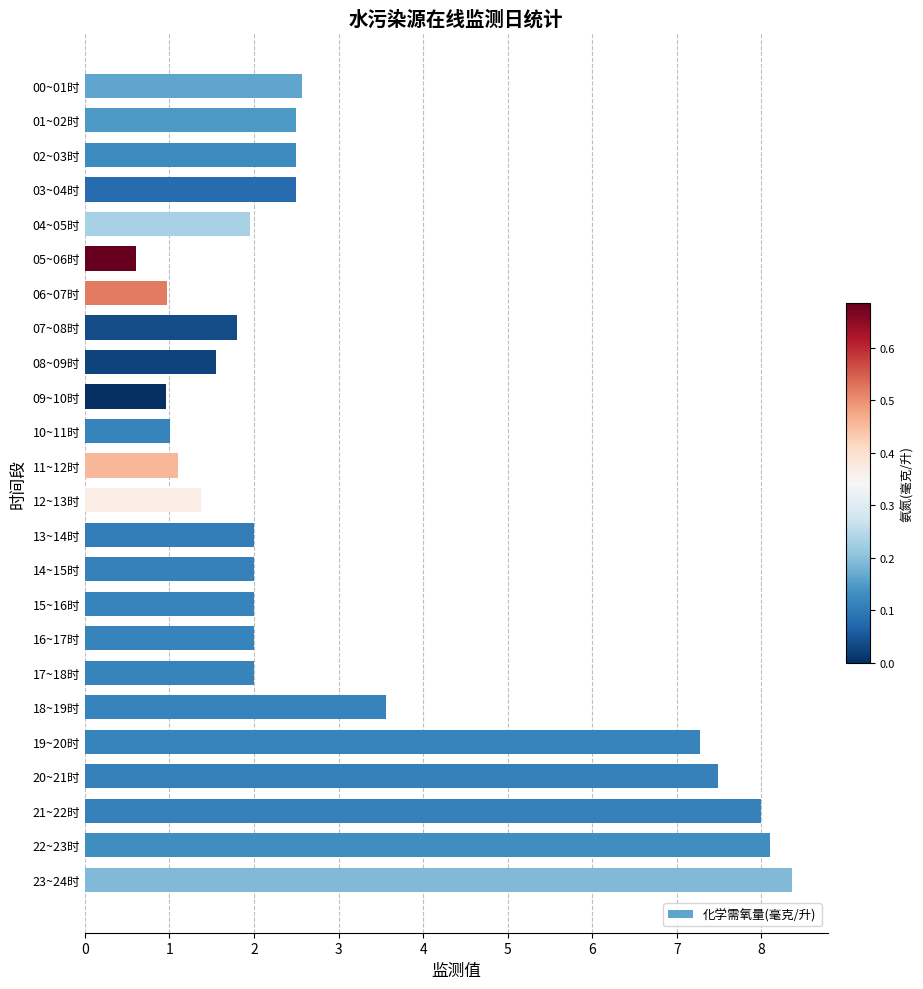

What is the minimum value shown in the chart?

0.6